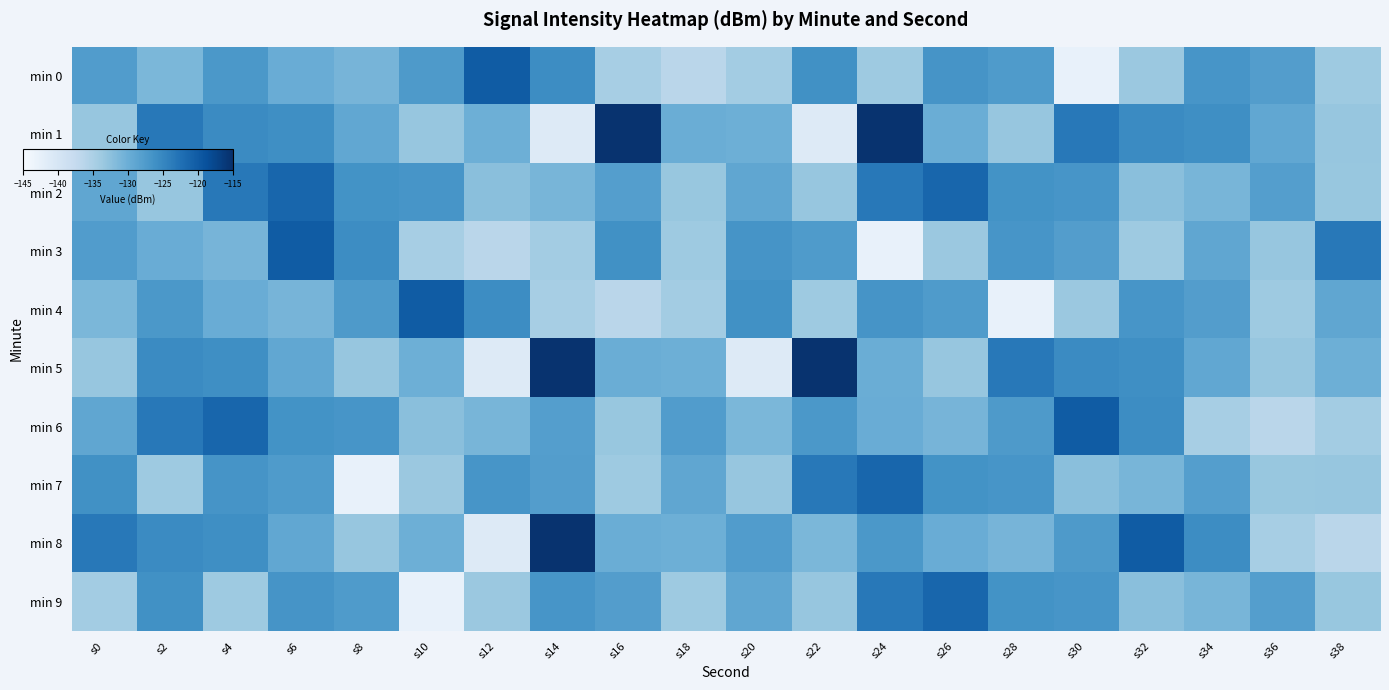

Which label corresponds to the largest value in the chart?

s16